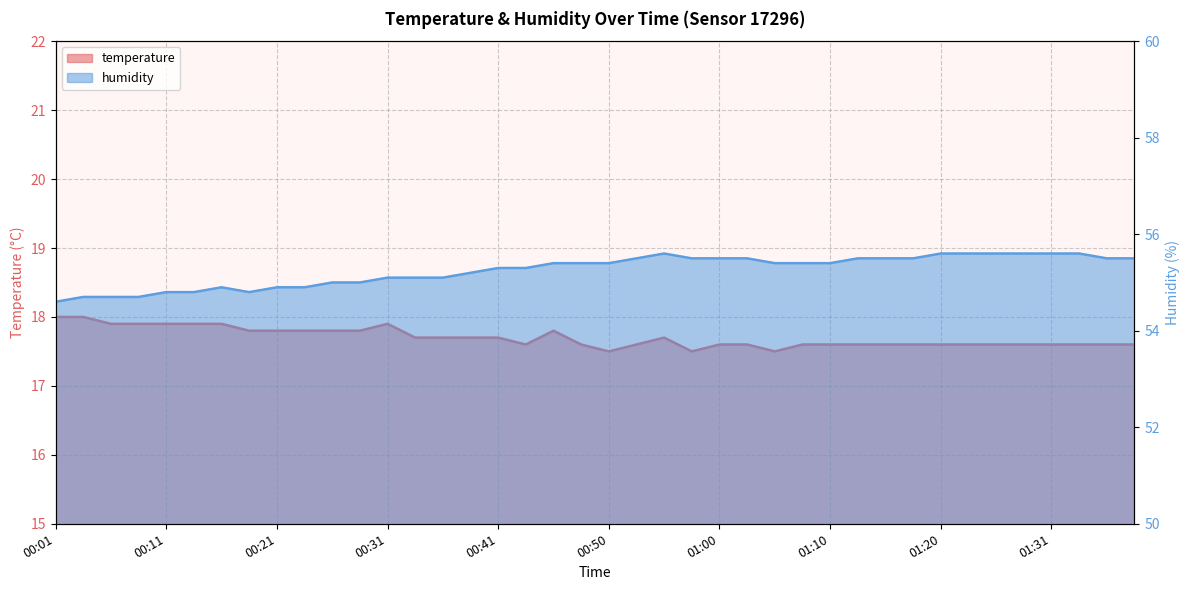

Reading right to left, list all the values displayed in this chart.

temperature: 01:39=17.6	01:36=17.6	01:33=17.6	01:31=17.6	01:28=17.6	01:26=17.6	01:23=17.6	01:20=17.6	01:18=17.6	01:15=17.6	01:13=17.6	01:10=17.6	01:08=17.6	01:05=17.5	01:03=17.6	01:00=17.6	00:58=17.5	00:55=17.7	00:53=17.6	00:50=17.5	00:48=17.6	00:46=17.8	00:43=17.6	00:41=17.7	00:38=17.7	00:36=17.7	00:33=17.7	00:31=17.9	00:28=17.8	00:26=17.8	00:23=17.8	00:21=17.8	00:19=17.8	00:16=17.9	00:14=17.9	00:11=17.9	00:09=17.9	00:06=17.9	00:04=18.0	00:01=18.0
humidity: 01:39=55.5	01:36=55.5	01:33=55.6	01:31=55.6	01:28=55.6	01:26=55.6	01:23=55.6	01:20=55.6	01:18=55.5	01:15=55.5	01:13=55.5	01:10=55.4	01:08=55.4	01:05=55.4	01:03=55.5	01:00=55.5	00:58=55.5	00:55=55.6	00:53=55.5	00:50=55.4	00:48=55.4	00:46=55.4	00:43=55.3	00:41=55.3	00:38=55.2	00:36=55.1	00:33=55.1	00:31=55.1	00:28=55.0	00:26=55.0	00:23=54.9	00:21=54.9	00:19=54.8	00:16=54.9	00:14=54.8	00:11=54.8	00:09=54.7	00:06=54.7	00:04=54.7	00:01=54.6